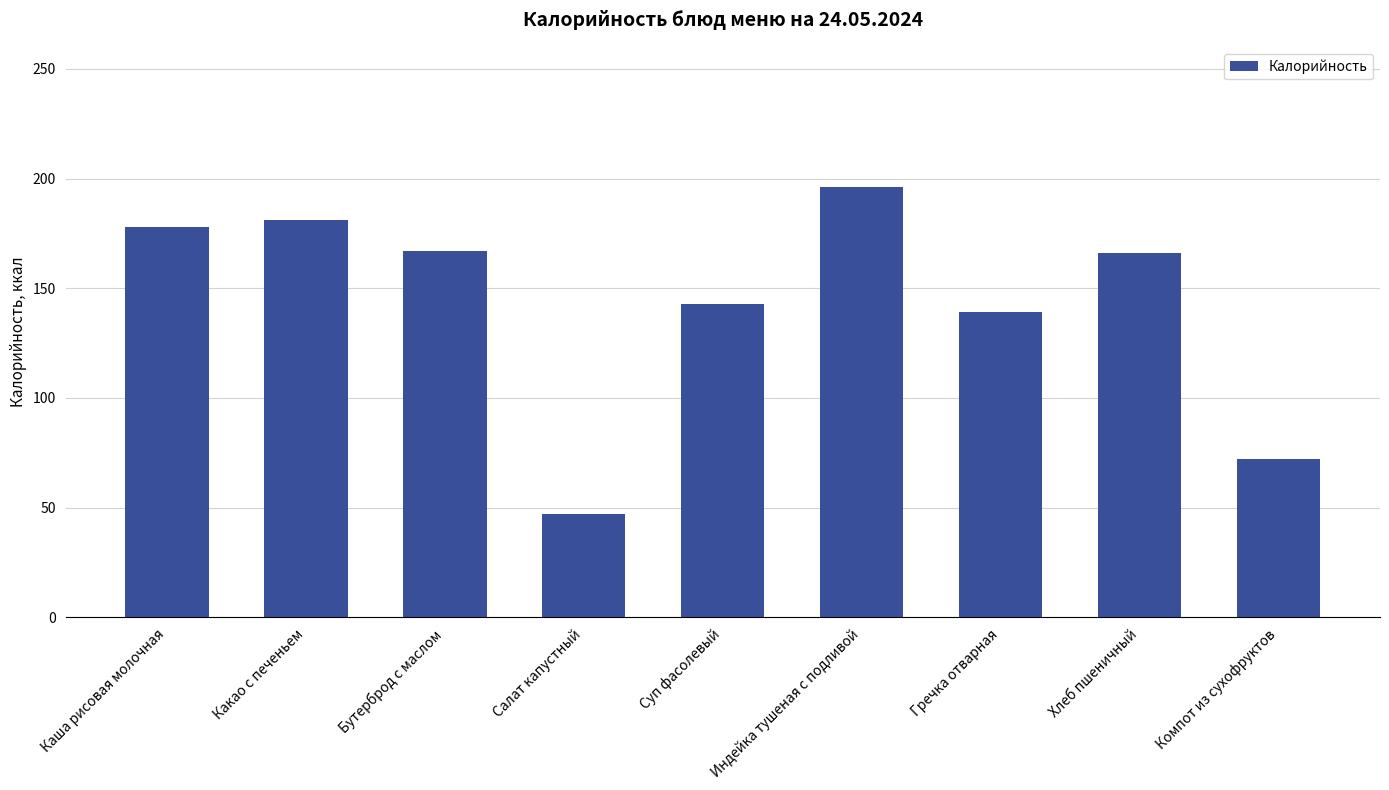

What is the difference between the values at Бутерброд с маслом and Индейка тушеная с подливой?

29